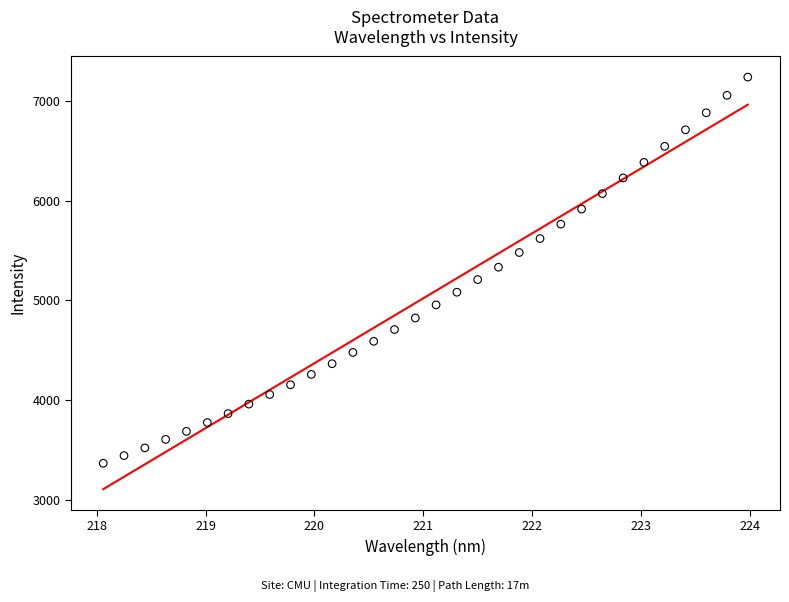

What is the range of X values (max minus min)?

5.9